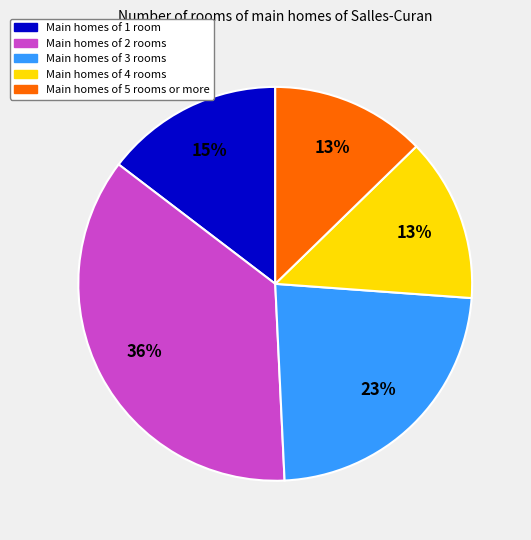

Is there a majority slice in this chart?

No